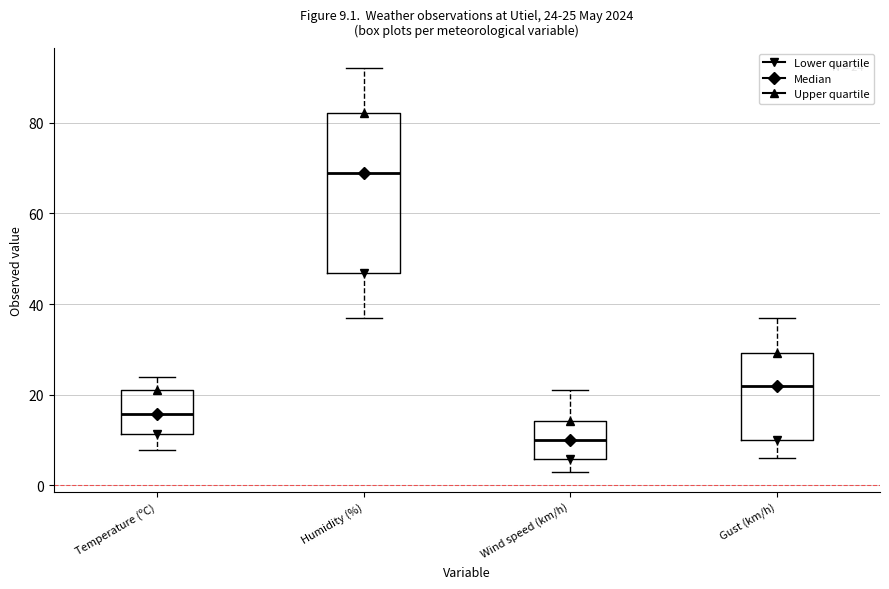

Comparing the boxes themselves (not the whiskers), which one is the tallest?

Humidity (%)